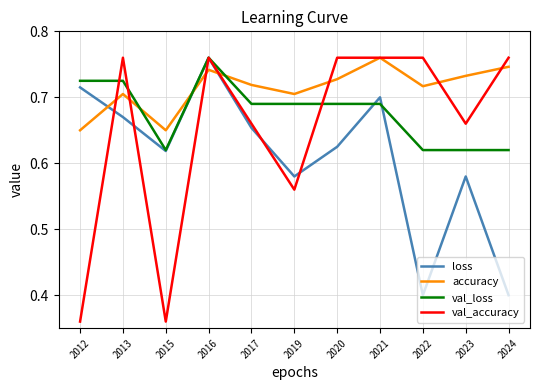

True or false: val_accuracy and loss intersect in this chart.

True